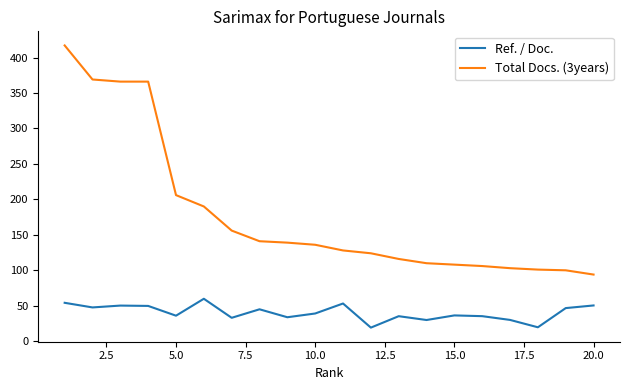

Rank the series by their maximum value, from lowest to highest.

Ref. / Doc., Total Docs. (3years)